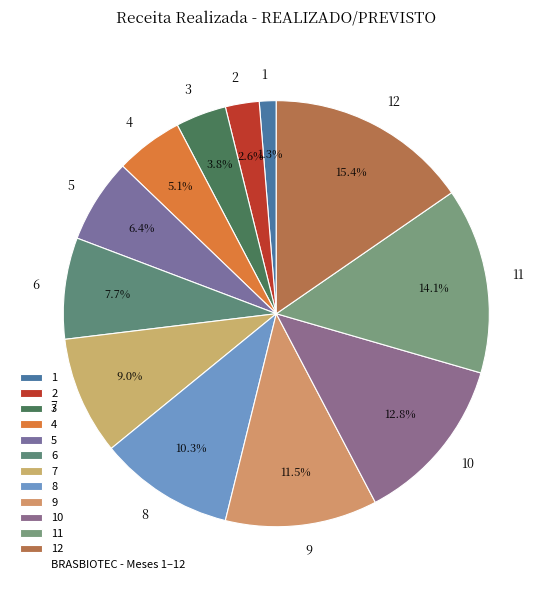

Which category has the biggest portion of the pie?

12